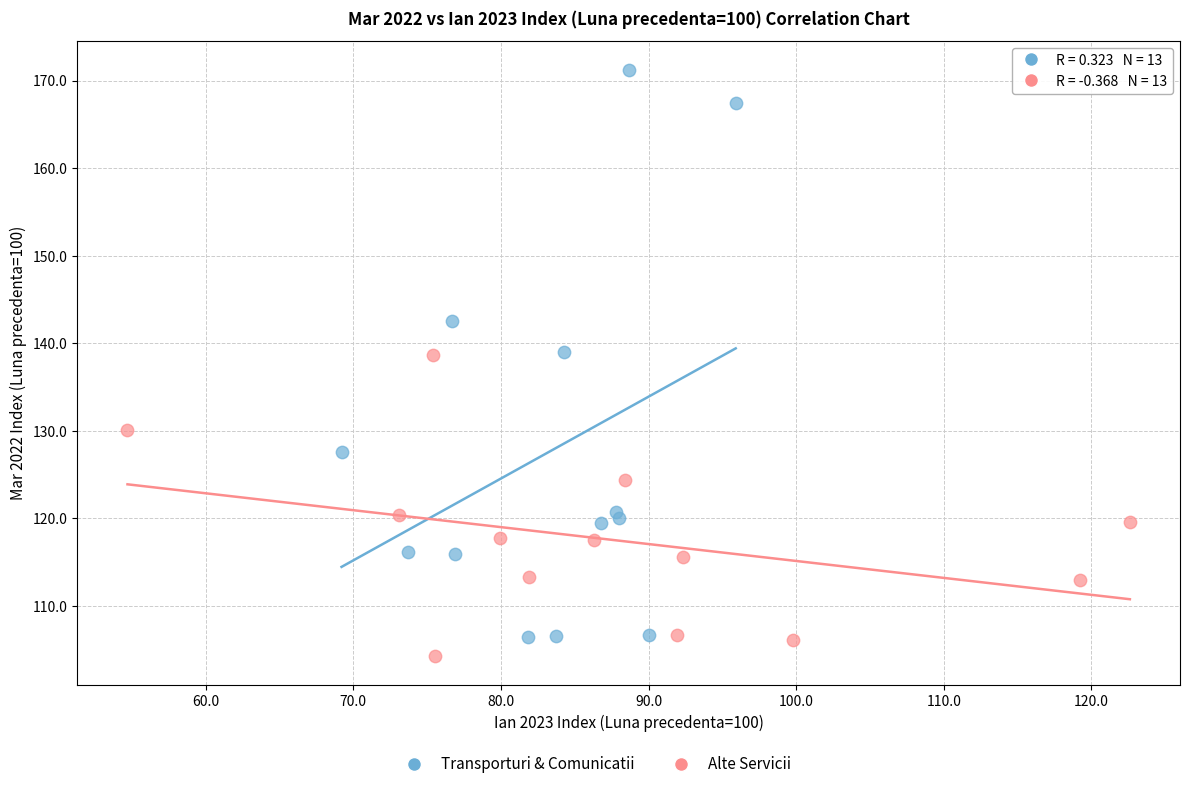

Which series has the widest spread of Y values?

Transporturi & Comunicatii